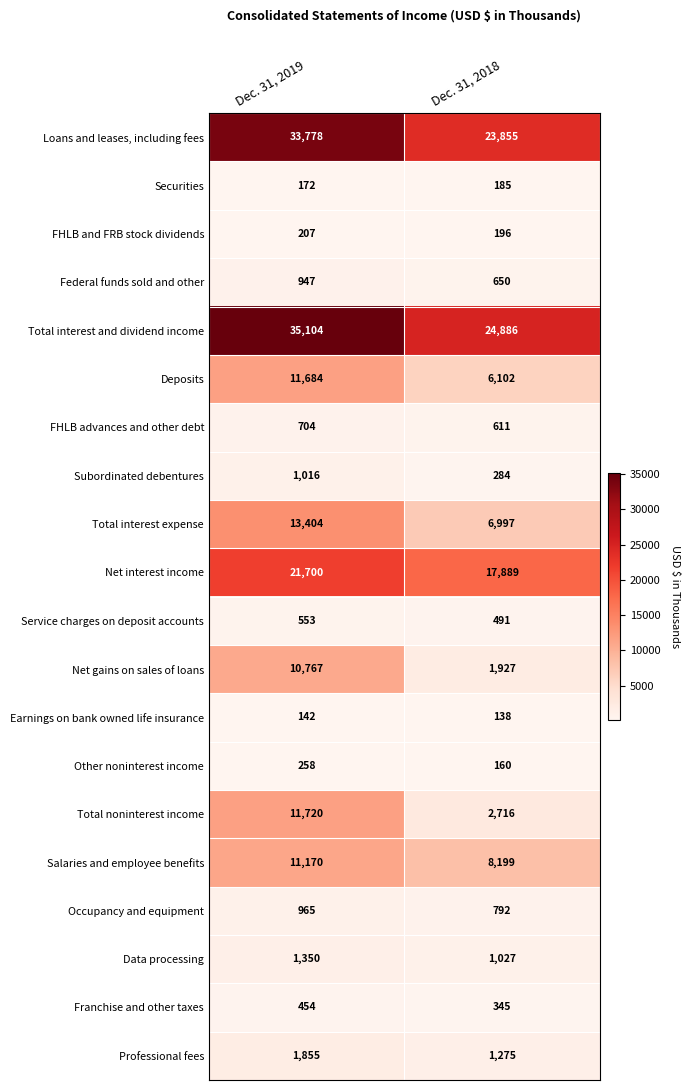

Which series has the largest range (max minus min)?

Total interest and dividend income